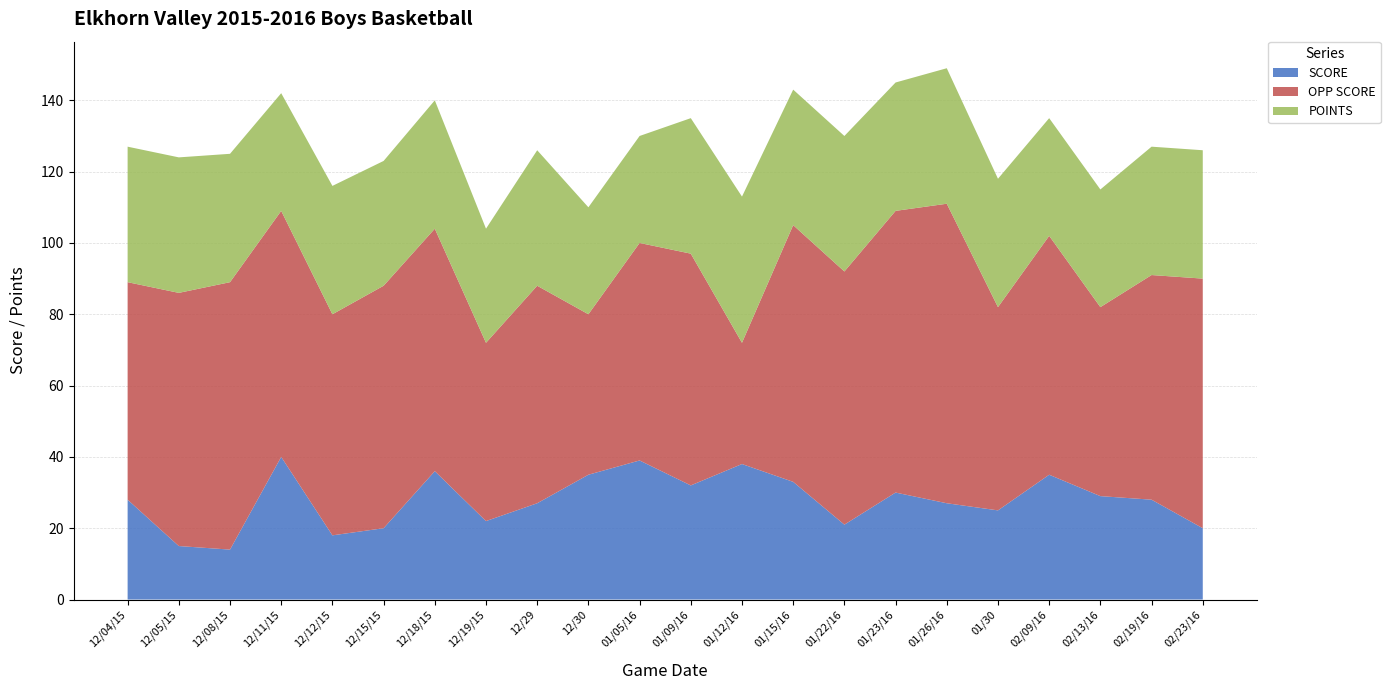

Reading right to left, extract all data points from this chart.

SCORE: 02/23/16=20	02/19/16=28	02/13/16=29	02/09/16=35	01/30=25	01/26/16=27	01/23/16=30	01/22/16=21	01/15/16=33	01/12/16=38	01/09/16=32	01/05/16=39	12/30=35	12/29=27	12/19/15=22	12/18/15=36	12/15/15=20	12/12/15=18	12/11/15=40	12/08/15=14	12/05/15=15	12/04/15=28
OPP SCORE: 02/23/16=70	02/19/16=63	02/13/16=53	02/09/16=67	01/30=57	01/26/16=84	01/23/16=79	01/22/16=71	01/15/16=72	01/12/16=34	01/09/16=65	01/05/16=61	12/30=45	12/29=61	12/19/15=50	12/18/15=68	12/15/15=68	12/12/15=62	12/11/15=69	12/08/15=75	12/05/15=71	12/04/15=61
POINTS: 02/23/16=36	02/19/16=36	02/13/16=33	02/09/16=33	01/30=36	01/26/16=38	01/23/16=36	01/22/16=38	01/15/16=38	01/12/16=41	01/09/16=38	01/05/16=30	12/30=30	12/29=38	12/19/15=32	12/18/15=36	12/15/15=35	12/12/15=36	12/11/15=33	12/08/15=36	12/05/15=38	12/04/15=38